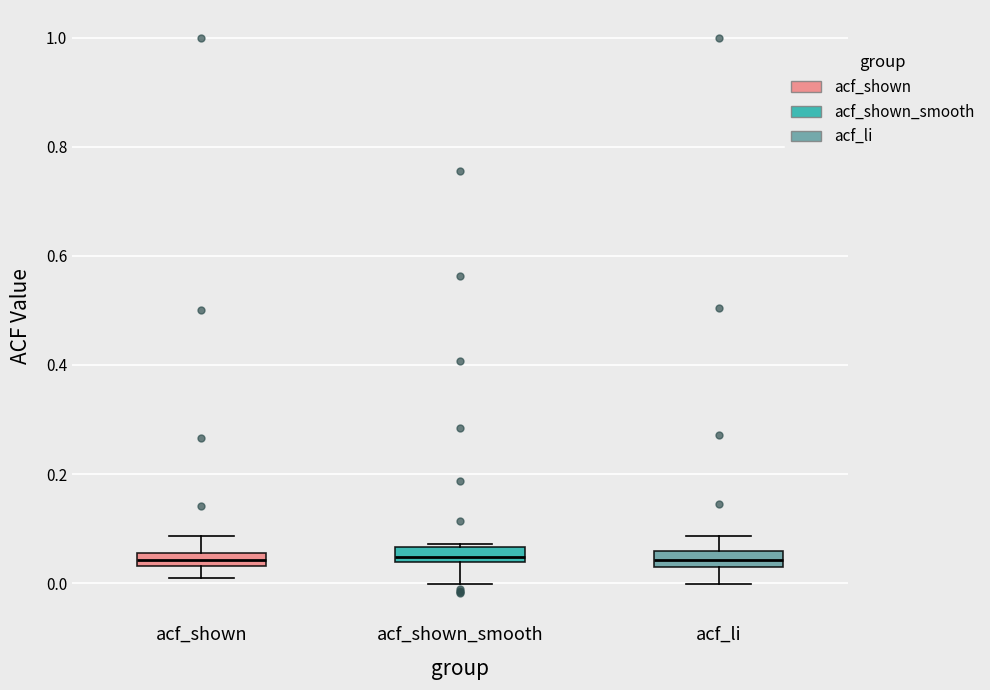

Where is the upper edge of the box for acf_li on the y-axis? The values are not printed on the chart, so give them approximately, as read against the axis.

0.06